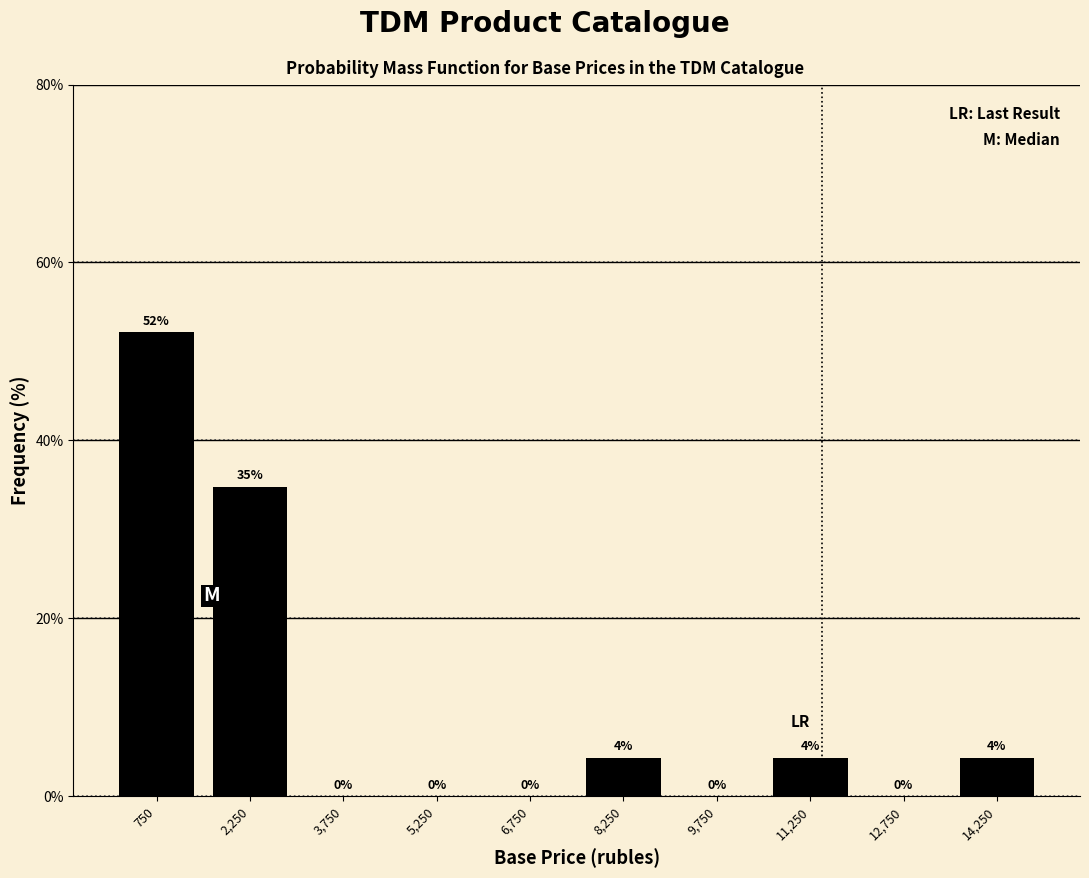

Over which range of the x-axis is the bar tallest?

0 to 1500